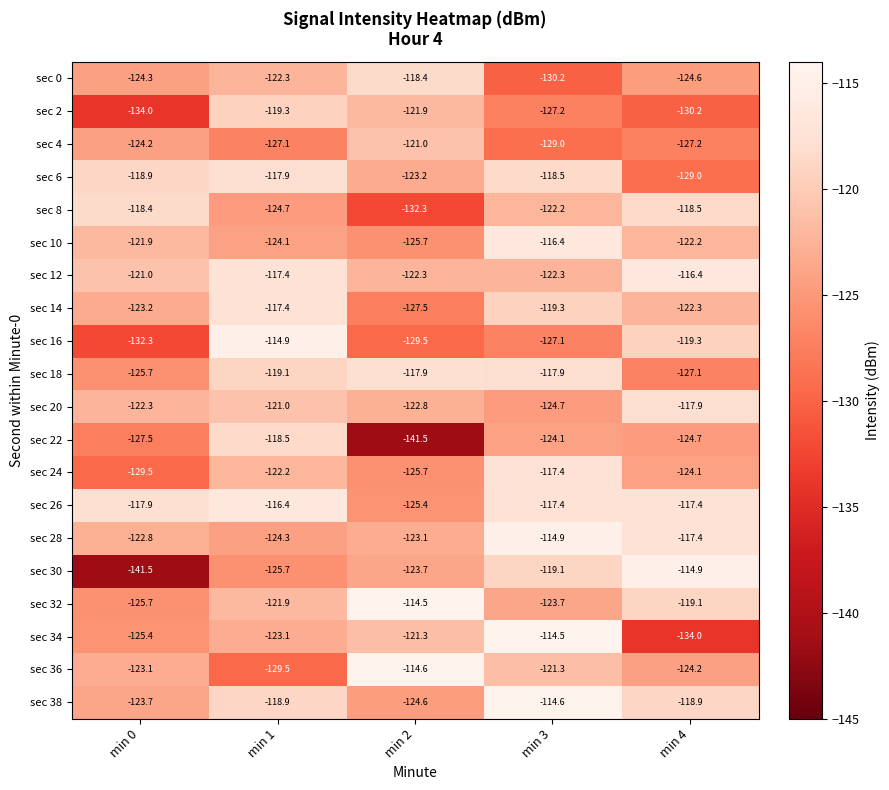

List the labels in order of sec 22 value, smallest first.

min 2, min 0, min 4, min 3, min 1